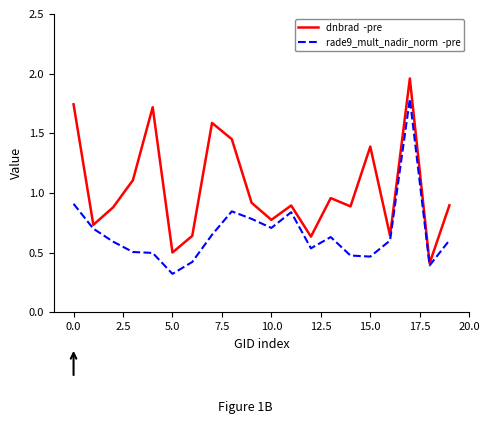

What is the smallest value displayed?

0.3